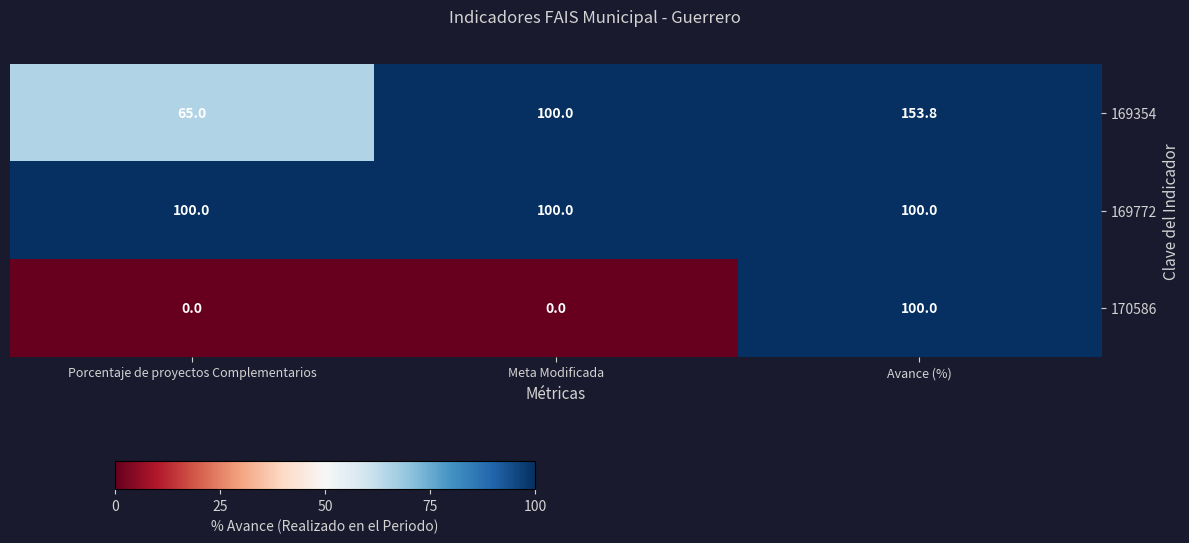

Reading left to right, list all the values displayed in this chart.

169354: 65.0	100.0	153.8
169772: 100.0	100.0	100.0
170586: 0.0	0.0	100.0